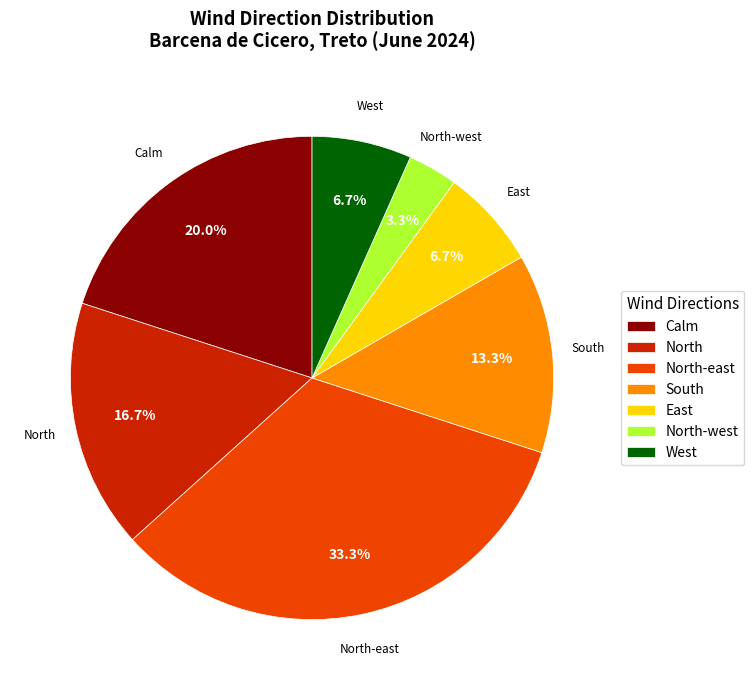

Which category has the biggest portion of the pie?

North-east